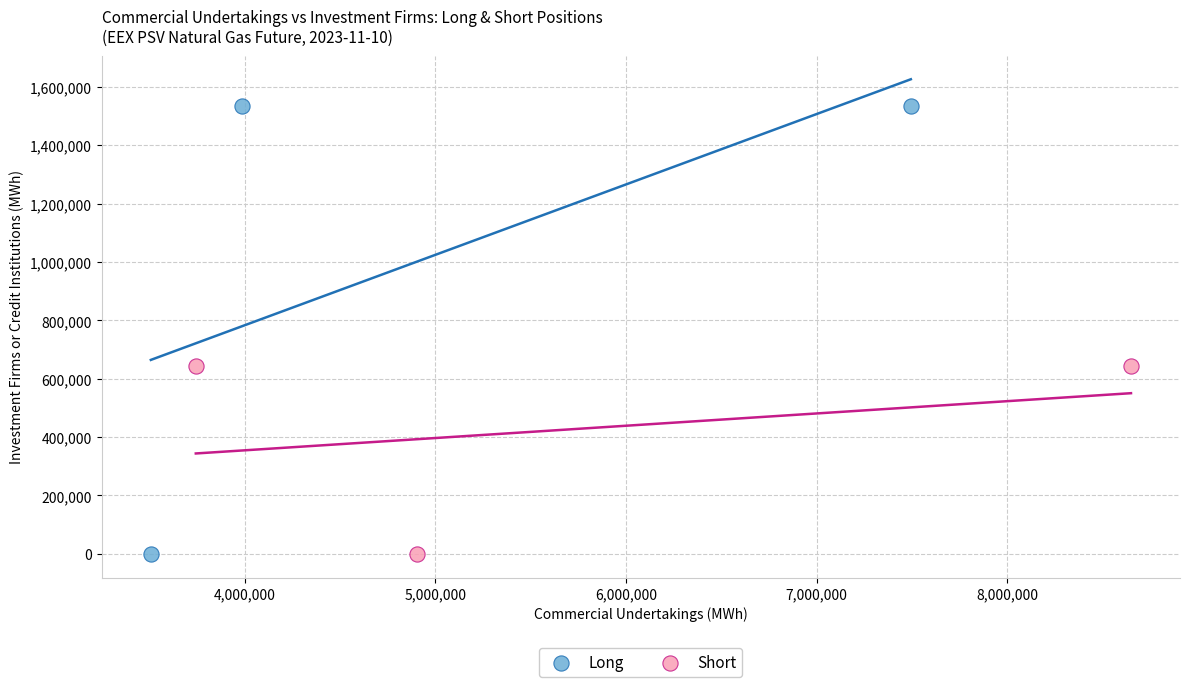

Which series reaches the maximum Y coordinate?

Long